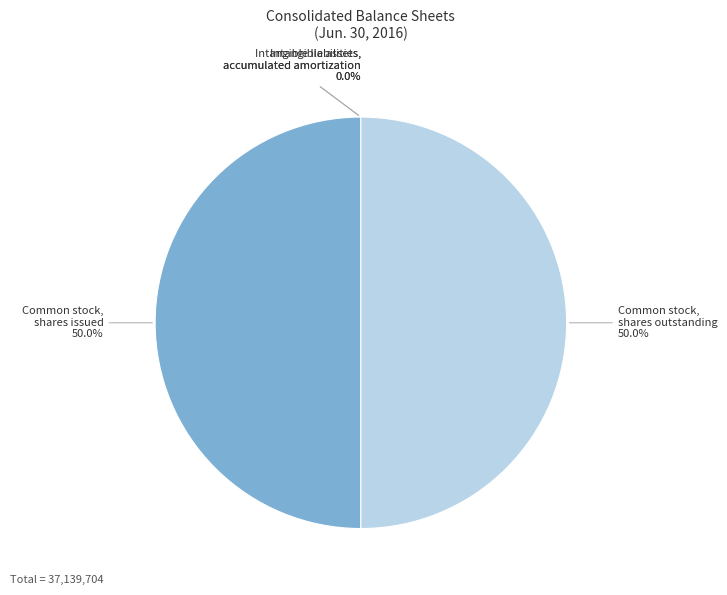

What percentage is NOT represented by Common stock, shares outstanding?

50.0%